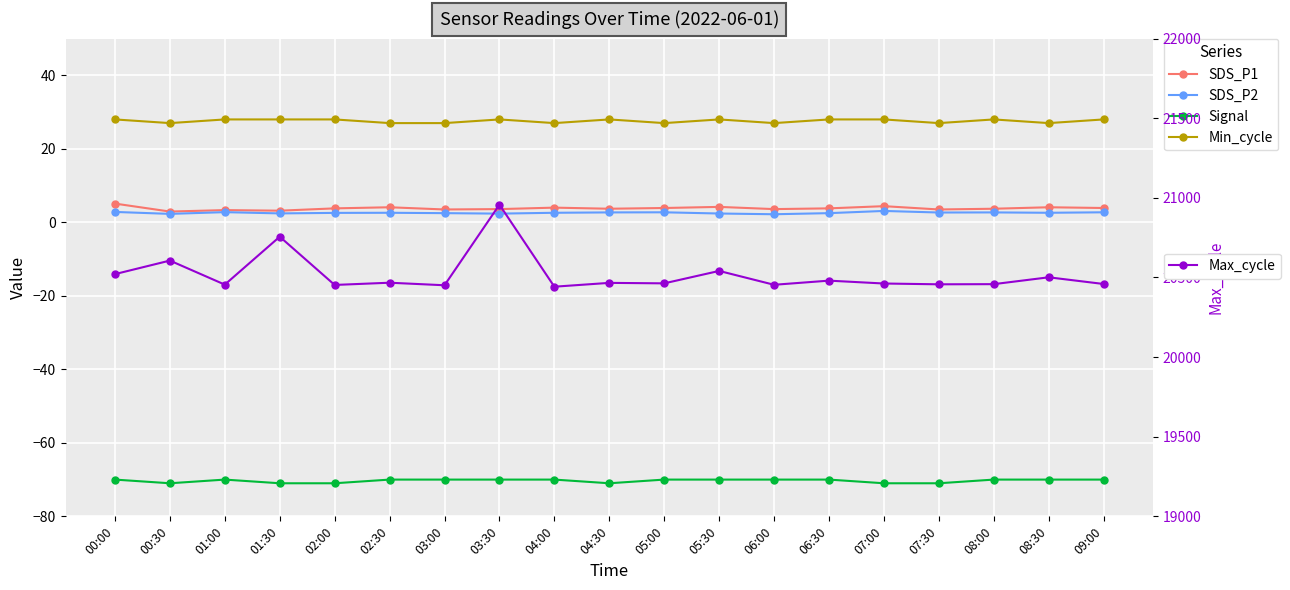

Which category has the lowest value in the Max_cycle series?

04:00